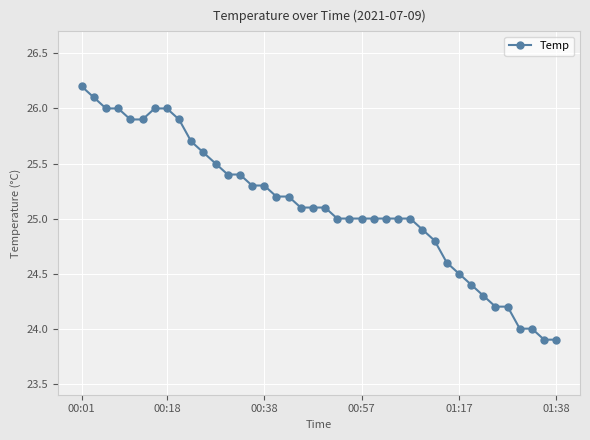

What is the value of the 9th point from the left?

25.9